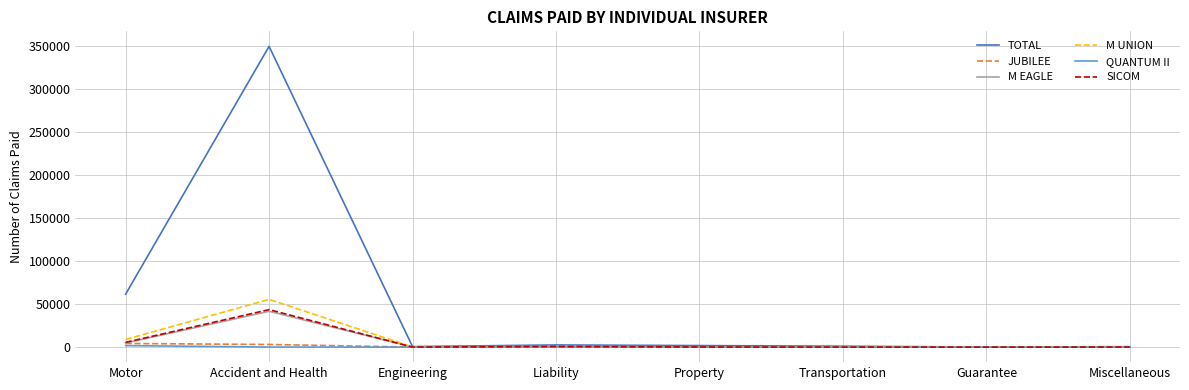

Which series has the largest total across all categories?

TOTAL